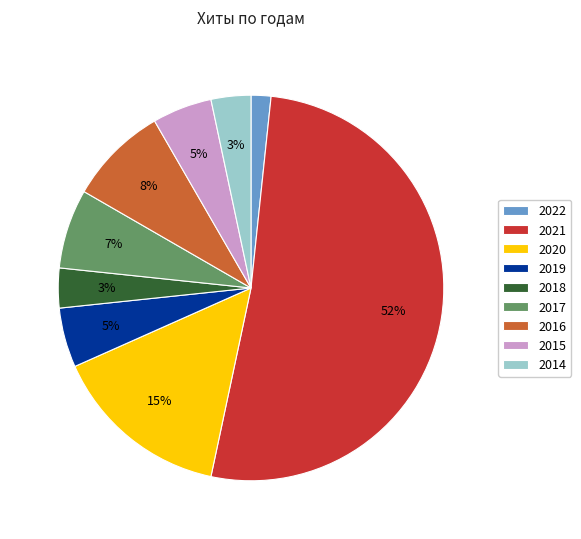

To the nearest percent, what is the difference between the largest and smallest slice percentages?

50%